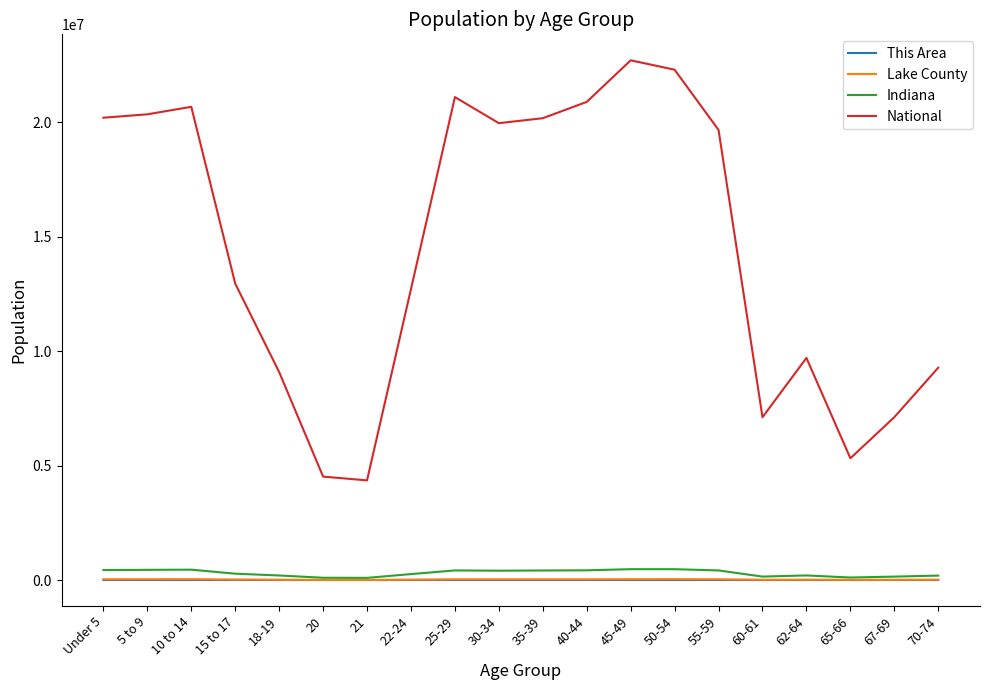

Count the number of data series in this chart.

4